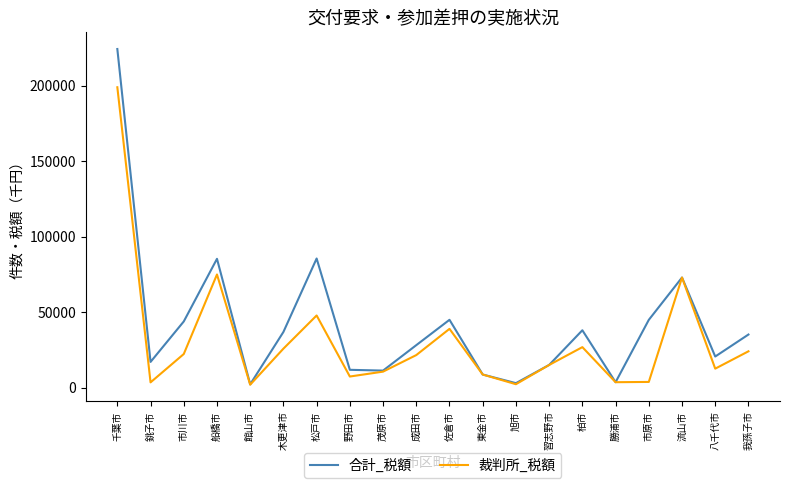

What is the smallest value displayed?

1895